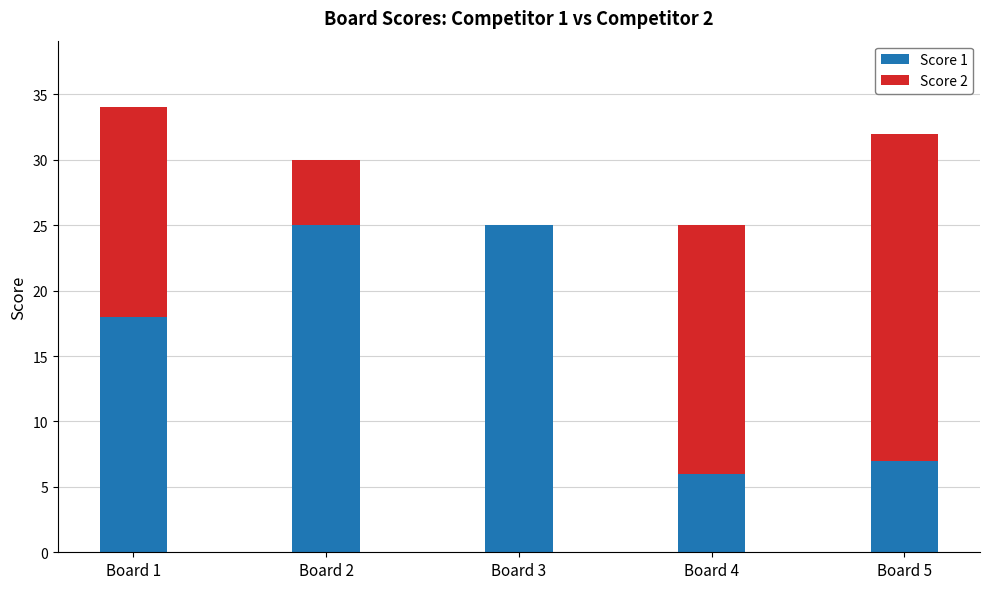

The Score 1 series shows 7 at Board 5. True or false?

True